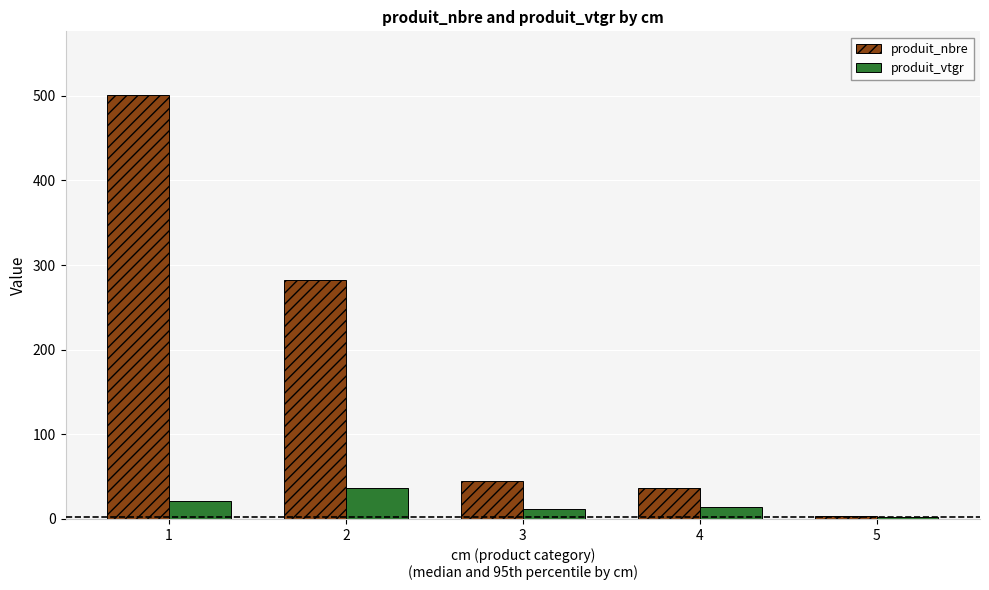

Does the chart contain any negative values?

No